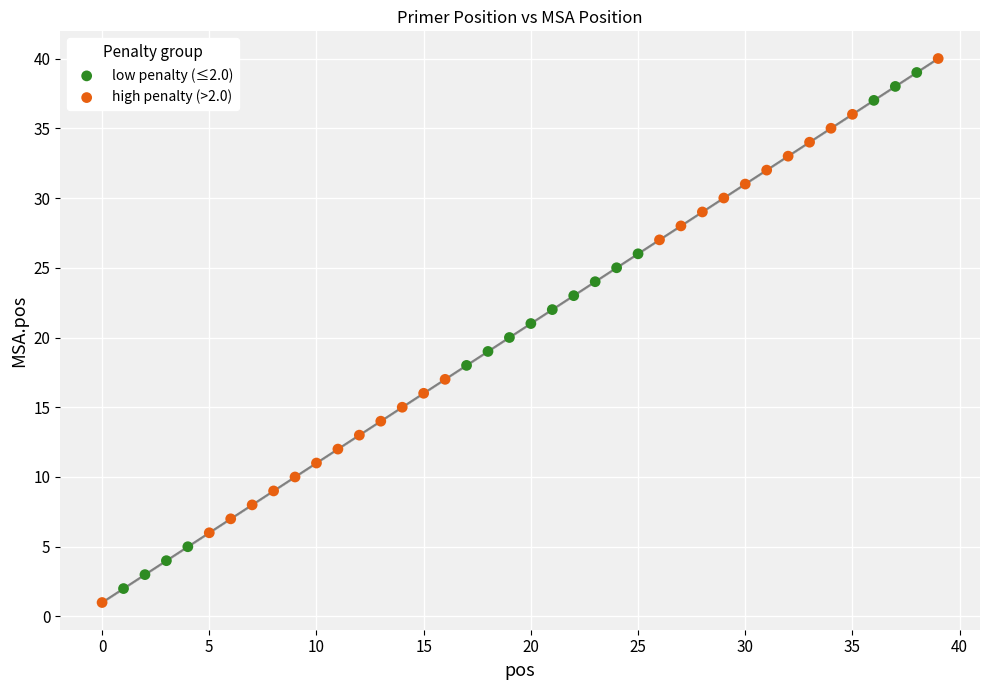

Which series has the largest Y range (max minus min)?

high penalty (>2.0)